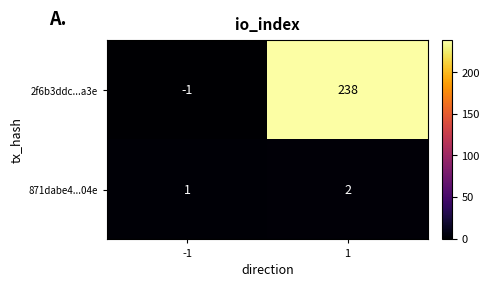

What is the greatest value displayed?

238